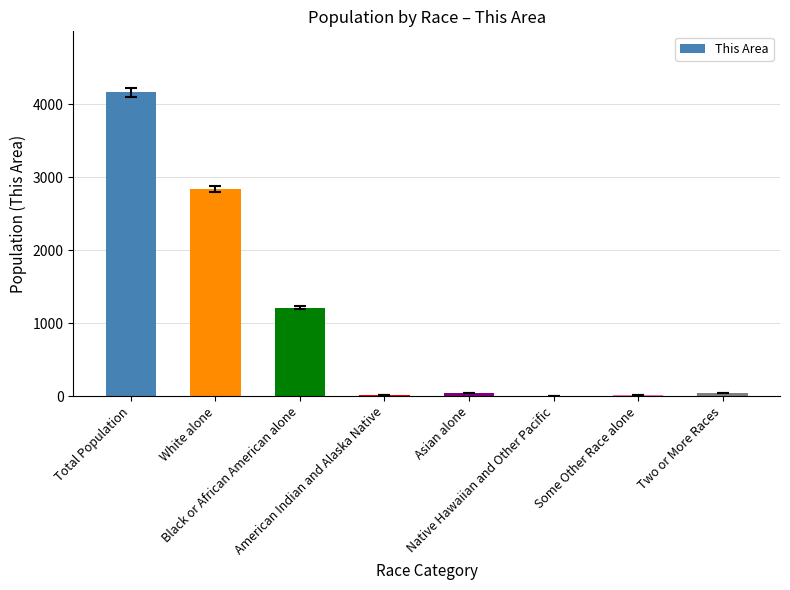

Are the bars horizontal?

No